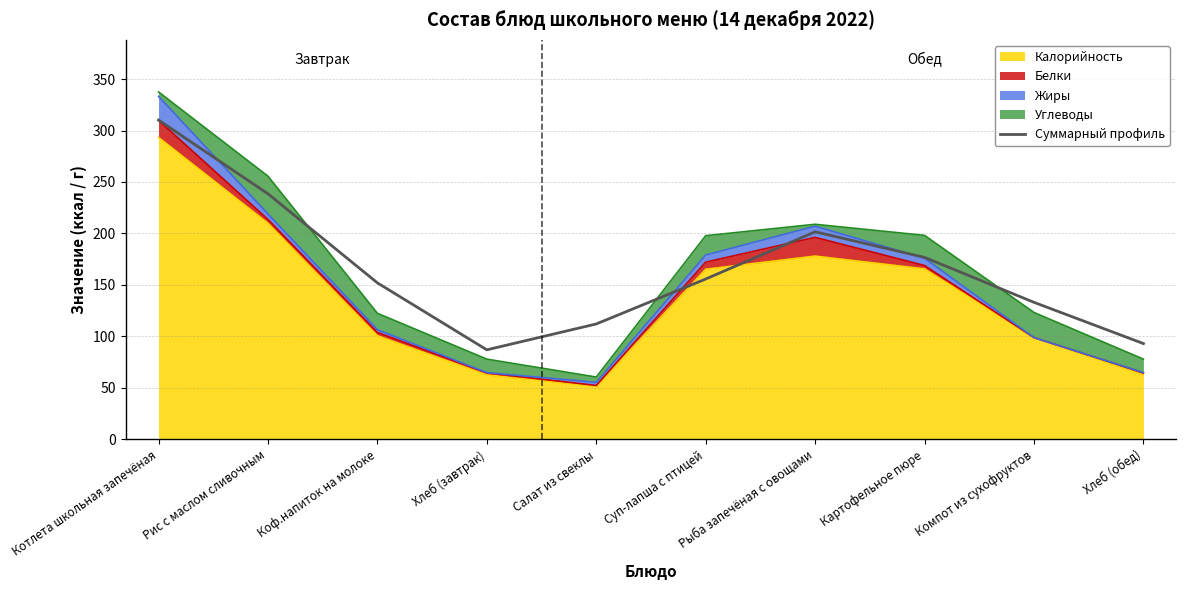

What is the difference between the values at Рыба запечёная с овощами and Коф.напиток на молоке?

49.6